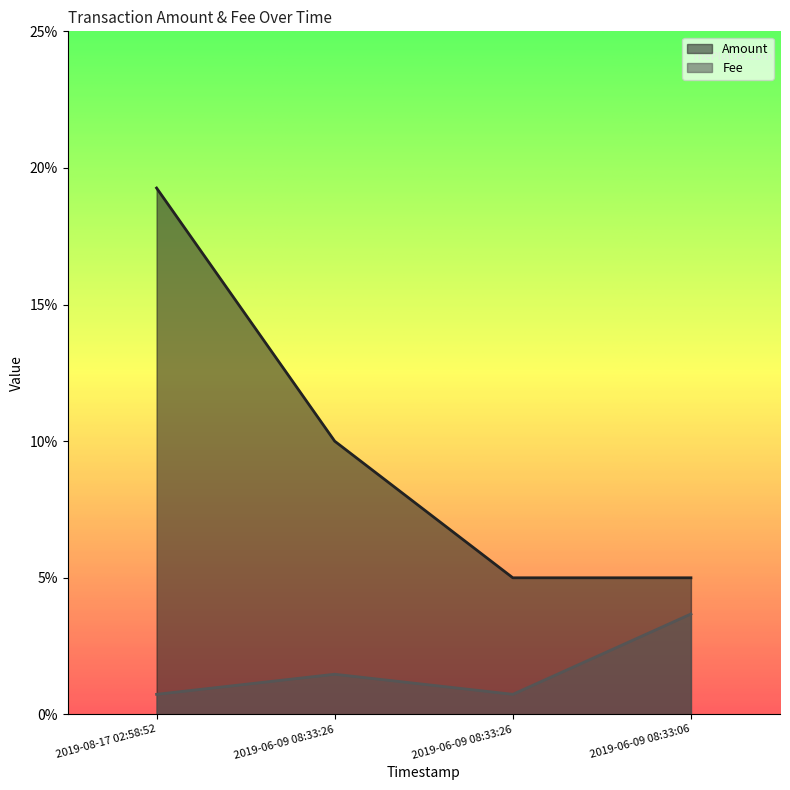

The value of Amount at 2019-06-09 08:33:06 is 0.1. True or false?

True